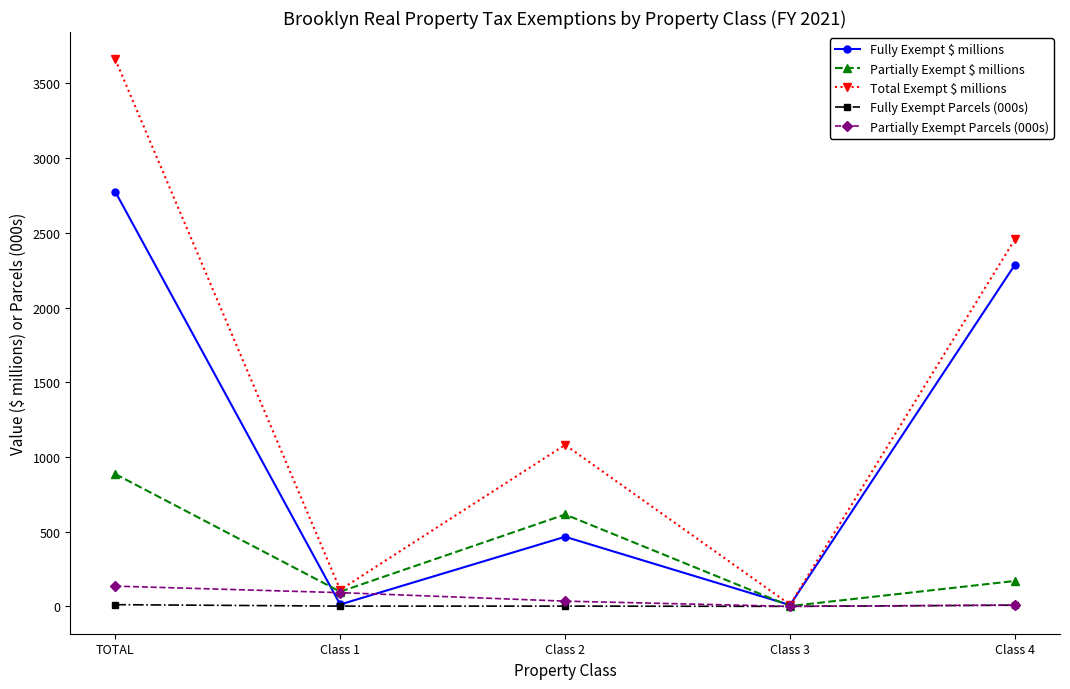

How many values in the Partially Exempt $ millions series exceed 170?

3